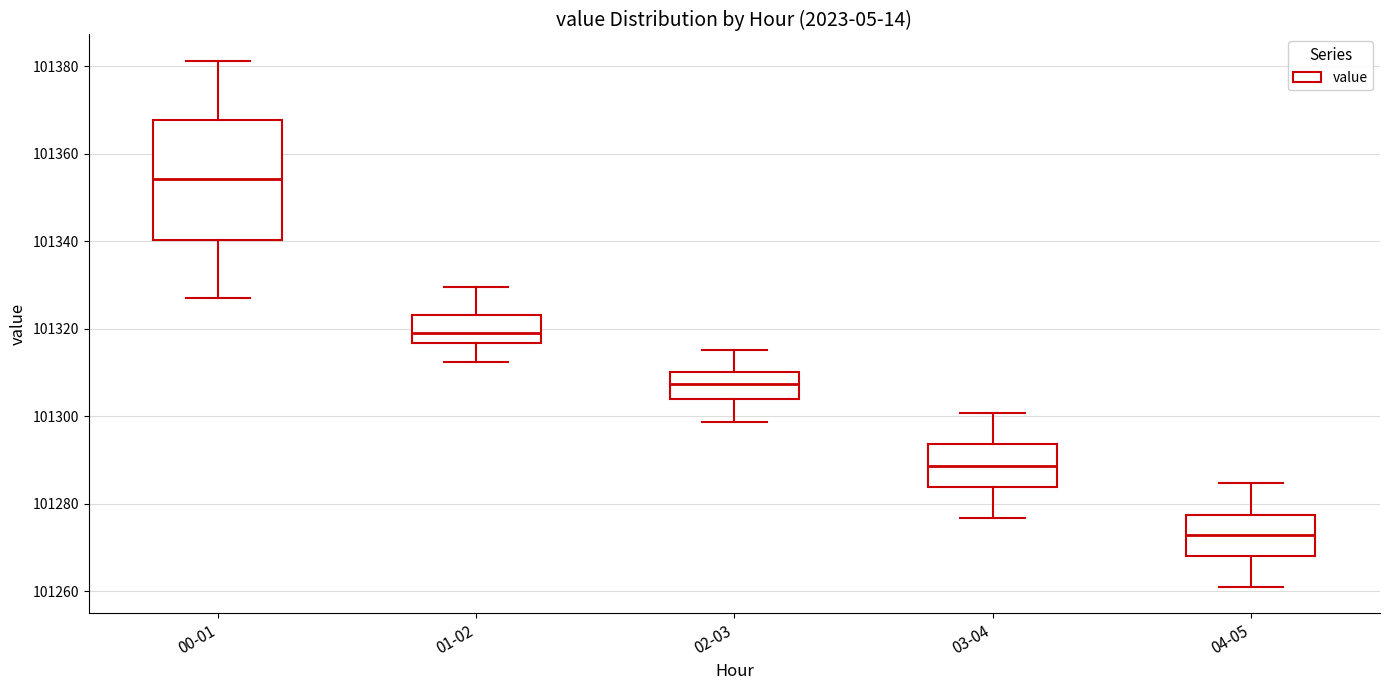

Reading left to right, read every box against the y-axis: the position of its median line, the range the box covers, and the ends of its whiskers. The values are not printed on the chart, so give them approximately, as read against the axis.

00-01: median 101354, box 101340 to 101368, whiskers 101326 to 101382
01-02: median 101318, box 101316 to 101324, whiskers 101312 to 101330
02-03: median 101308, box 101304 to 101310, whiskers 101298 to 101316
03-04: median 101288, box 101284 to 101294, whiskers 101276 to 101300
04-05: median 101272, box 101268 to 101278, whiskers 101262 to 101284